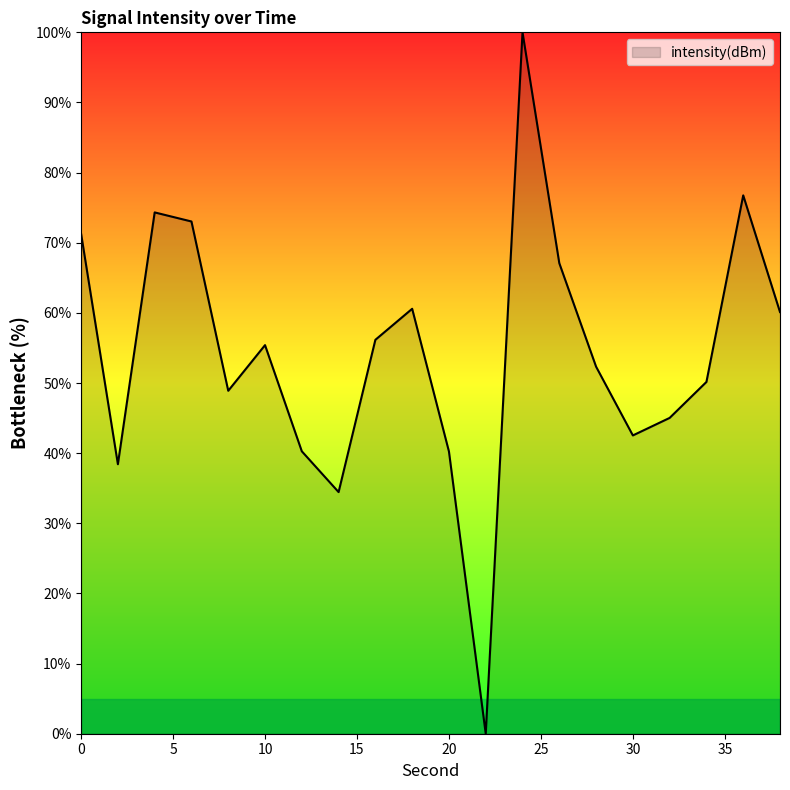

Rank the categories by value from highest to lowest.

24, 36, 4, 6, 0, 26, 18, 38, 16, 10, 28, 34, 8, 32, 30, 12, 20, 2, 14, 22